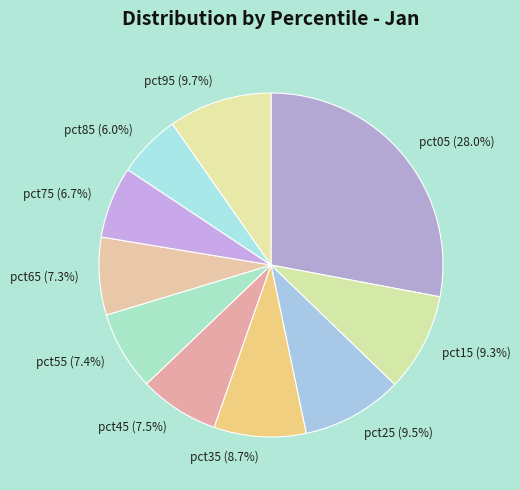

To the nearest percent, what is the difference between the largest and smallest slice percentages?

22%